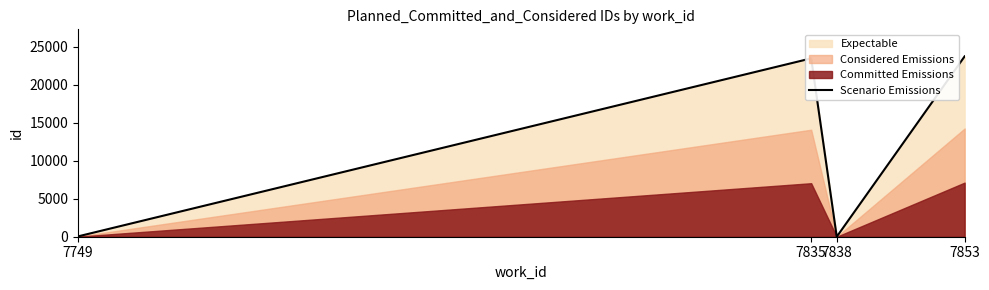

List the labels in order of value, largest first.

7853, 7835, 7749, 7838